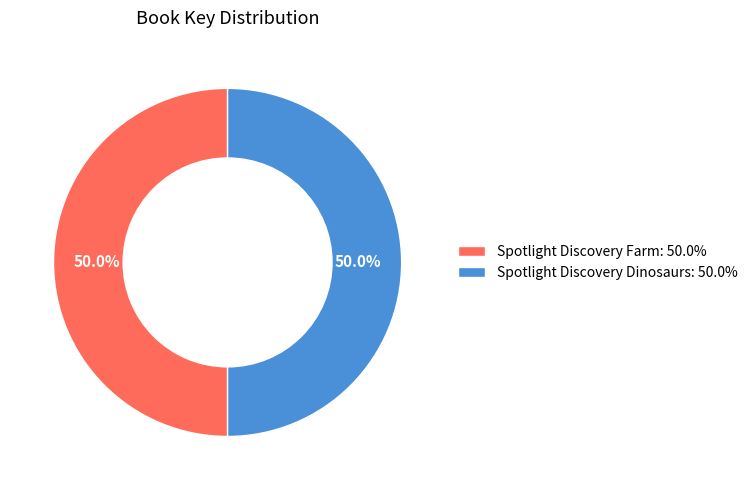

Approximately how many times larger is the value at Spotlight Discovery Dinosaurs compared to Spotlight Discovery Farm?

1.0